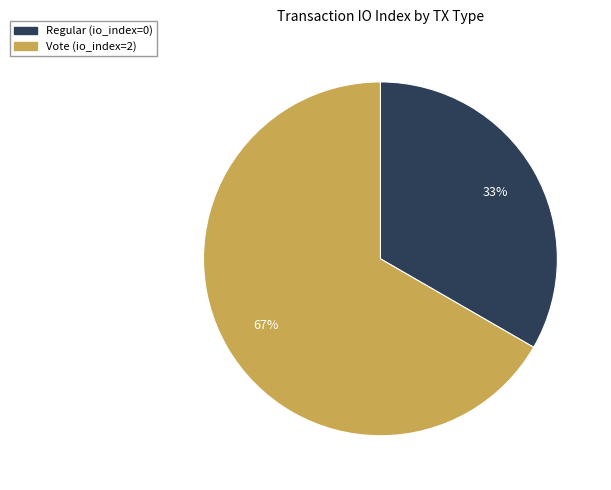

Count the number of slices in the pie.

2